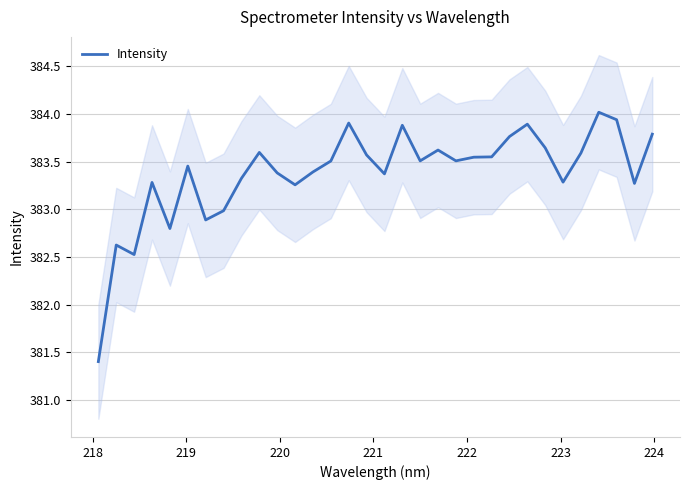

Is it true that the value at 222 is 383.5?

True